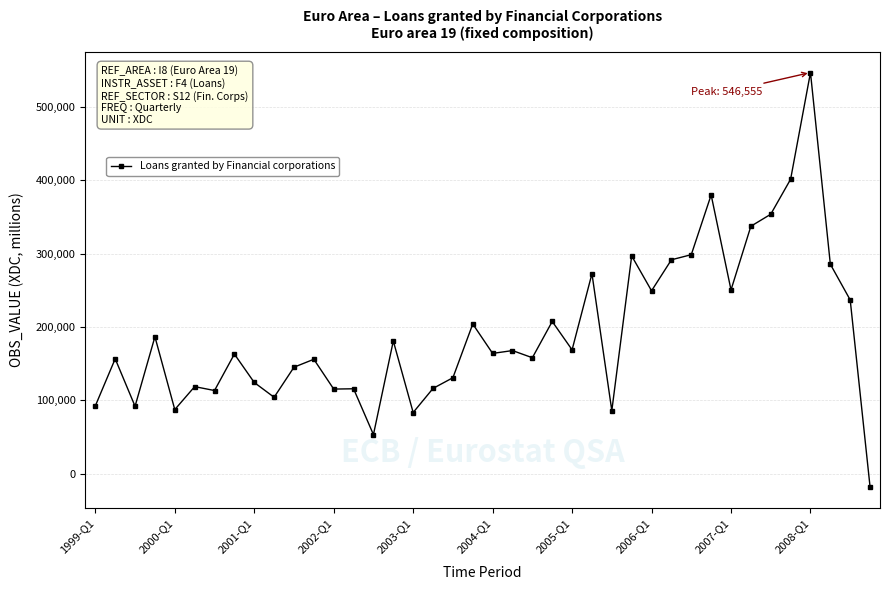

What is the value of the 37th point from the left?

546555.1